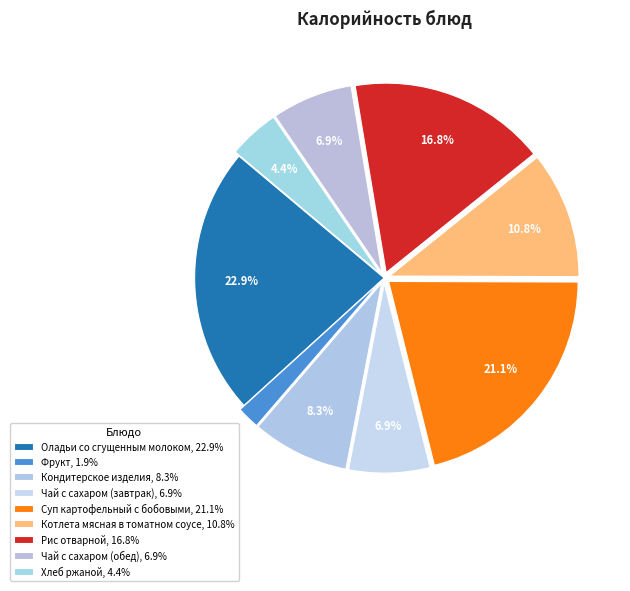

Combined, do Чай с сахаром (завтрак) and Суп картофельный с бобовыми account for over 50%?

No